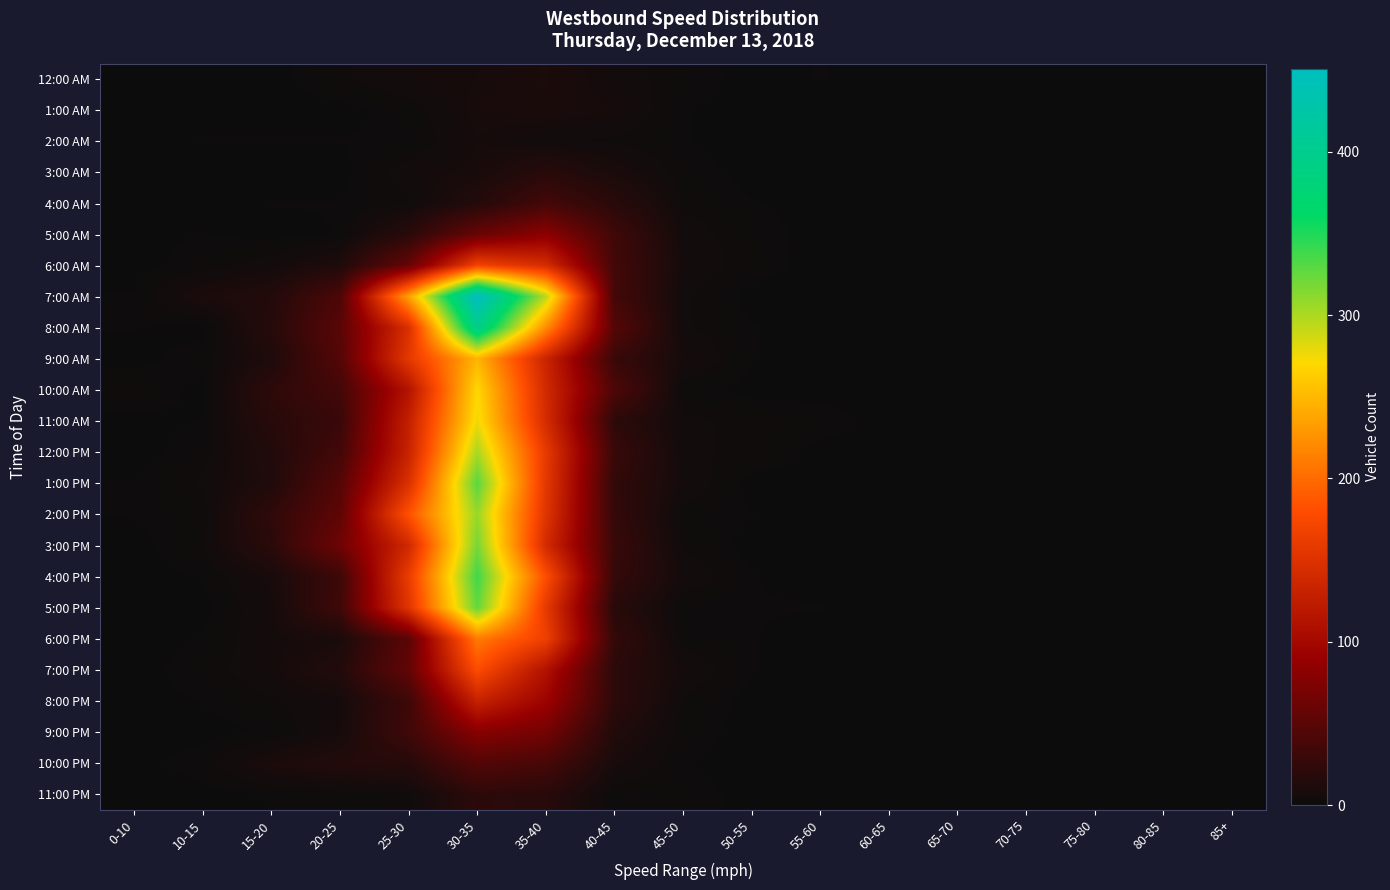

At how many categories does at least one series exceed 117?

3